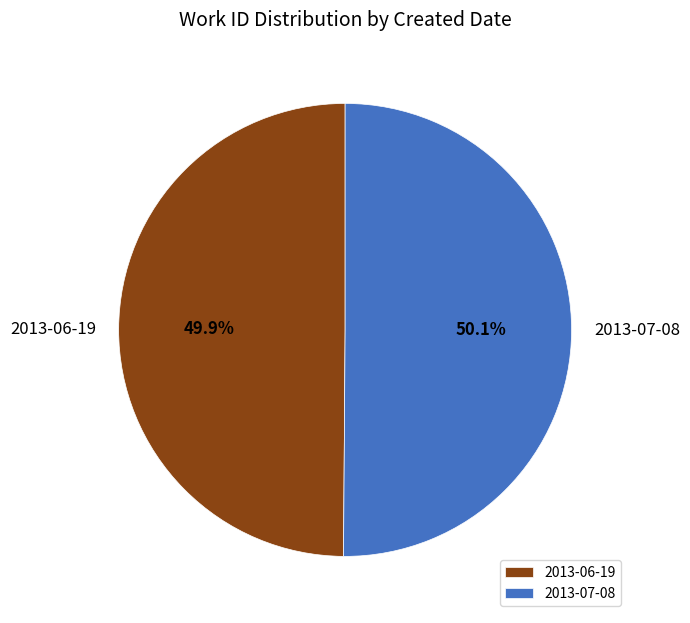

Approximately how many times larger is the value at 2013-07-08 compared to 2013-06-19?

1.0